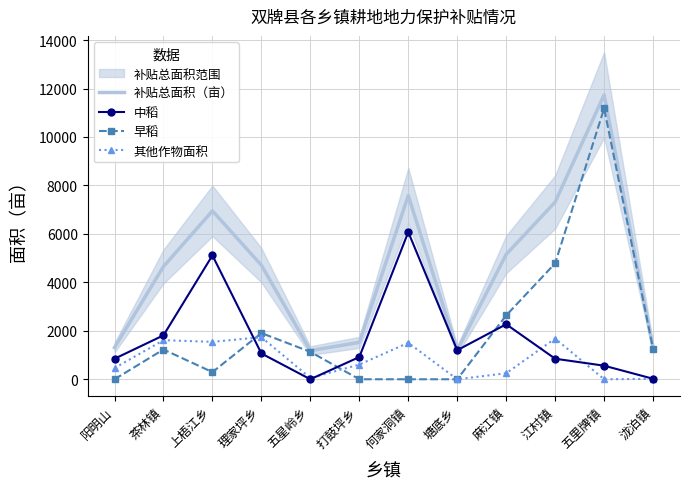

The 早稻 series shows 11176.9 at 五里牌镇. True or false?

True